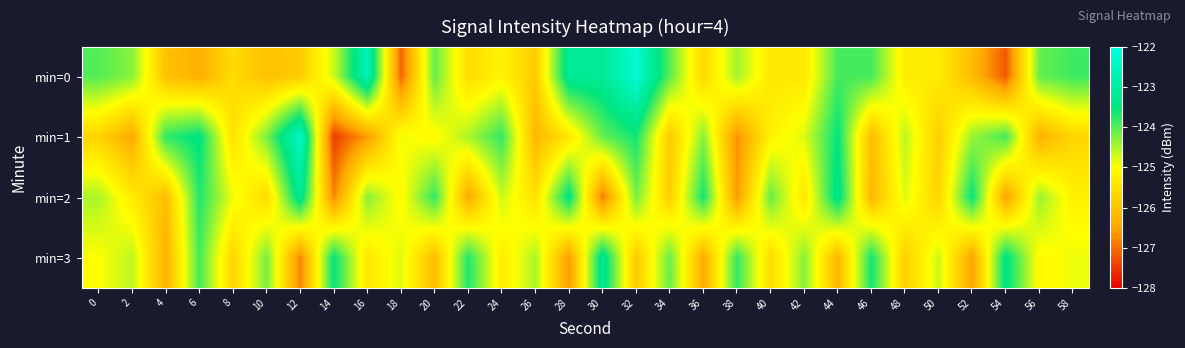

What is the spread (max minus min) of values at 6?

2.9